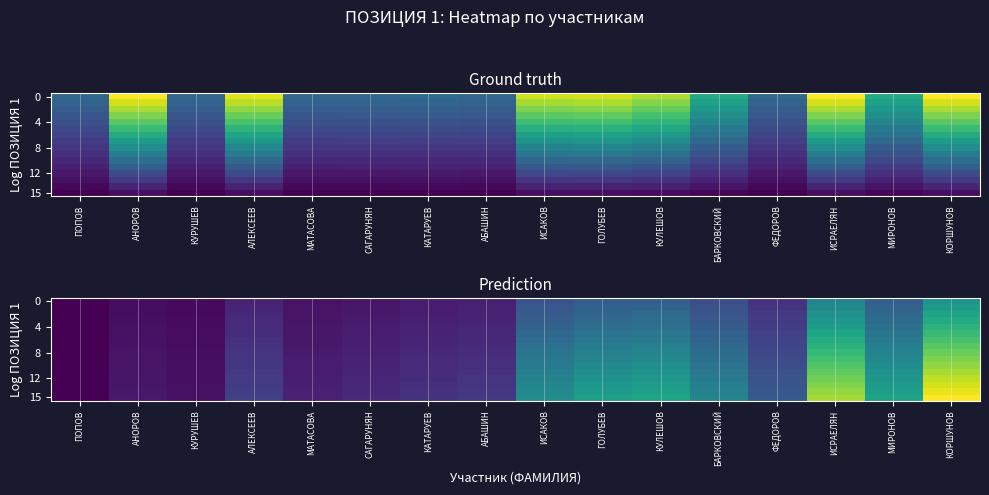

What is the total value across all series at ИСАКОВ?

72.5